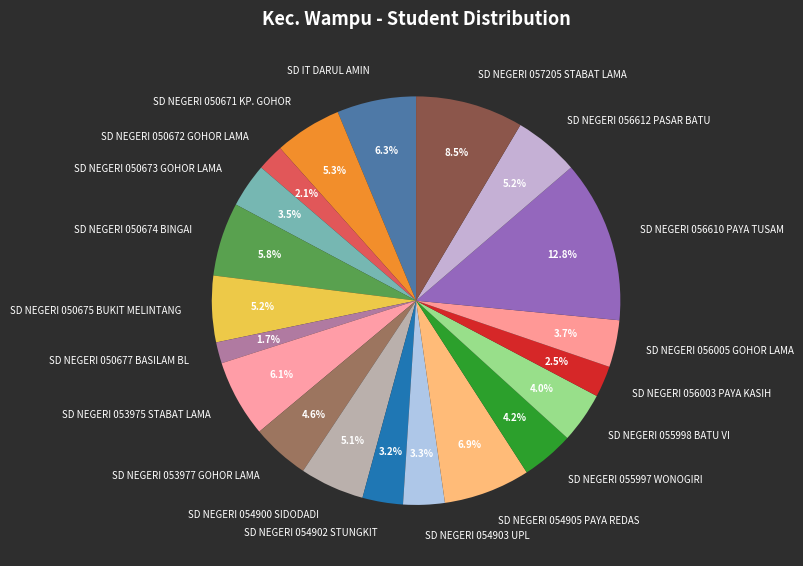

To the nearest percent, what percentage of the pie is SD NEGERI 054905 PAYA REDAS?

7%